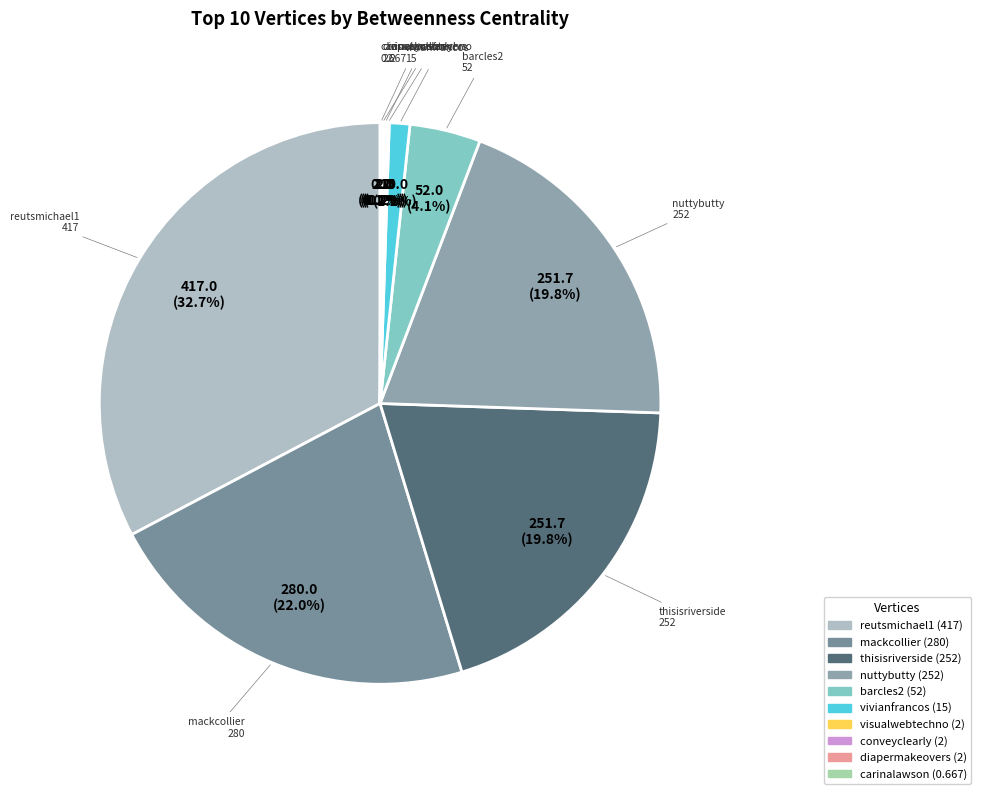

Is there any slice that represents more than half of the pie?

No